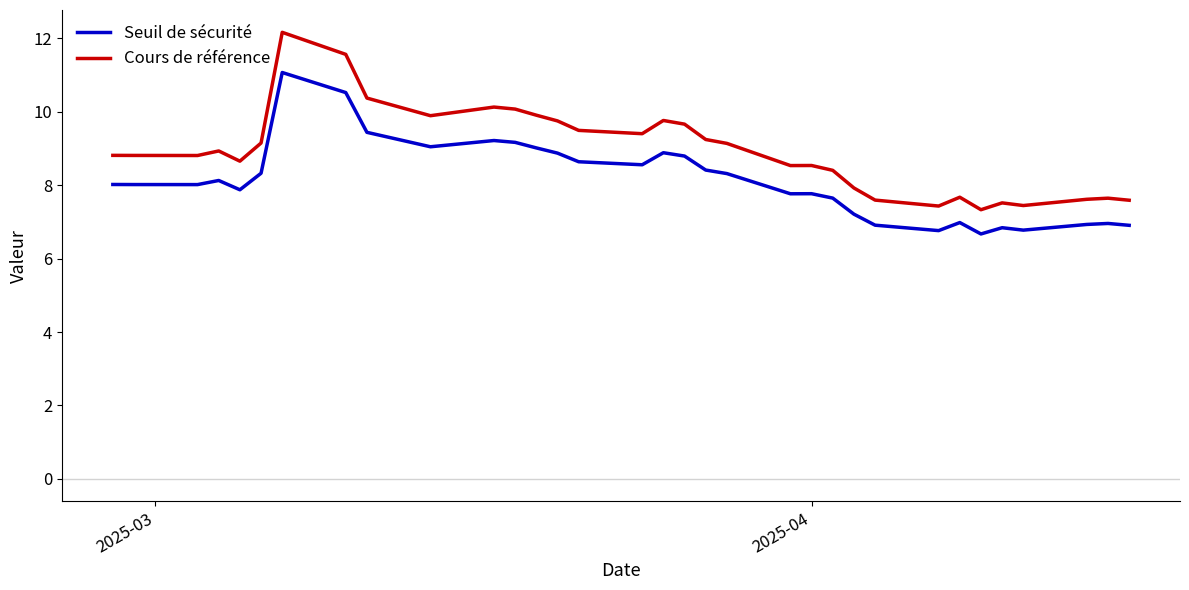

Which series has the largest range (max minus min)?

Cours de référence